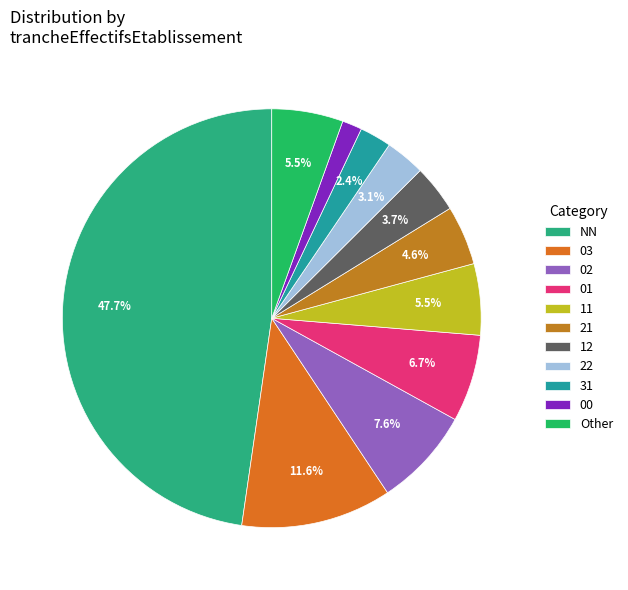

How many segments does this pie chart have?

11